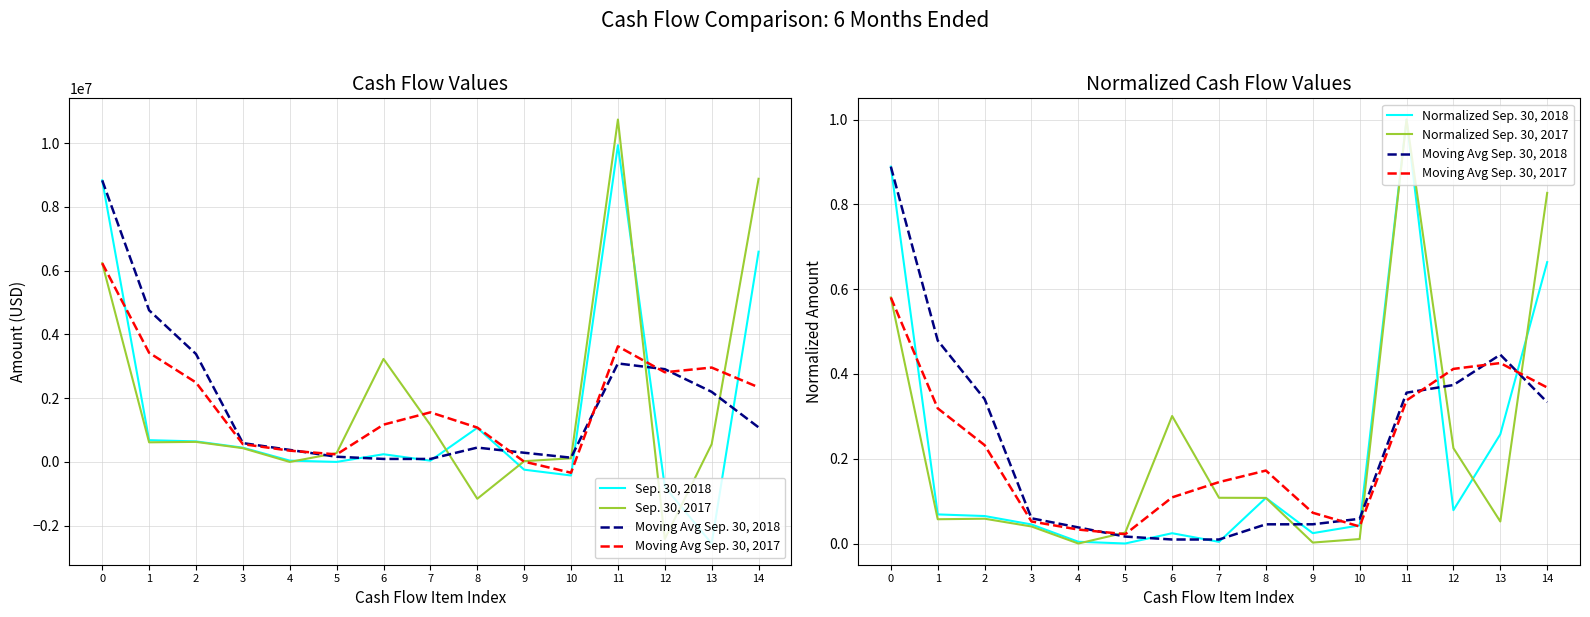

Which series changed the most between 0 and 5?

Sep. 30, 2018